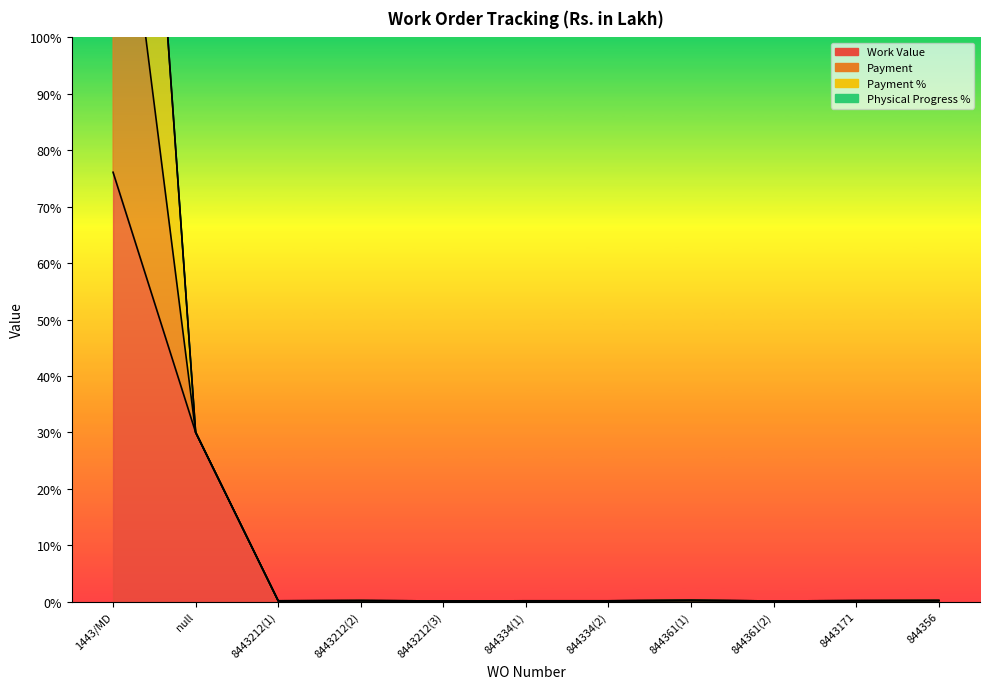

Which has a higher value, 844361(2) or 8443212(1)?

8443212(1)